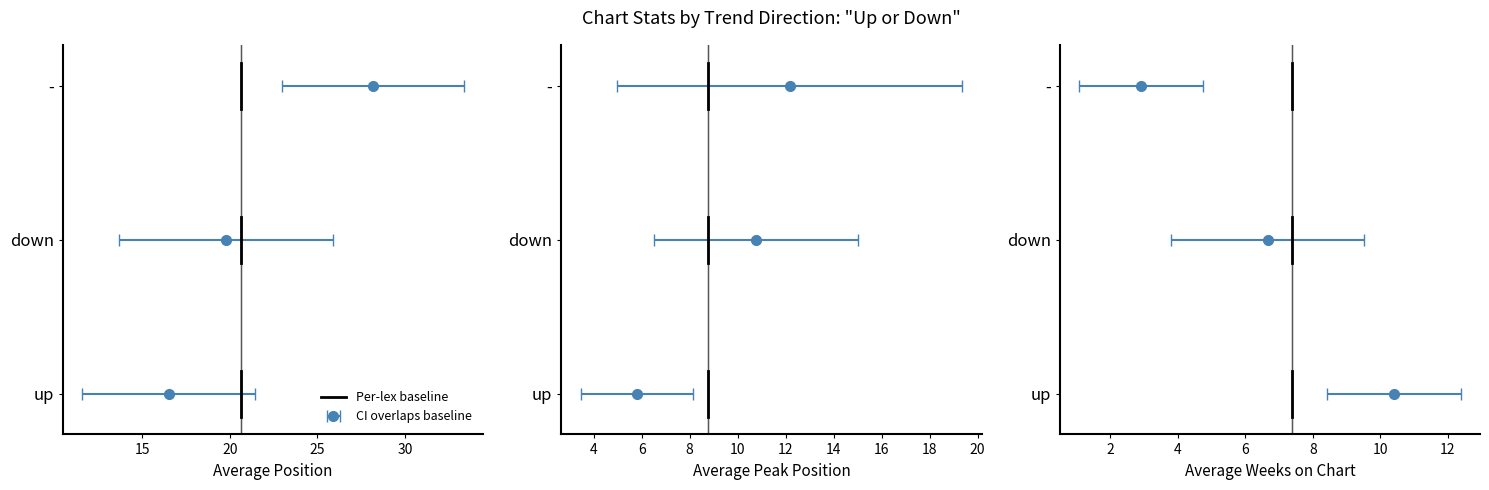

Which has a higher value, 10 or 15?

15